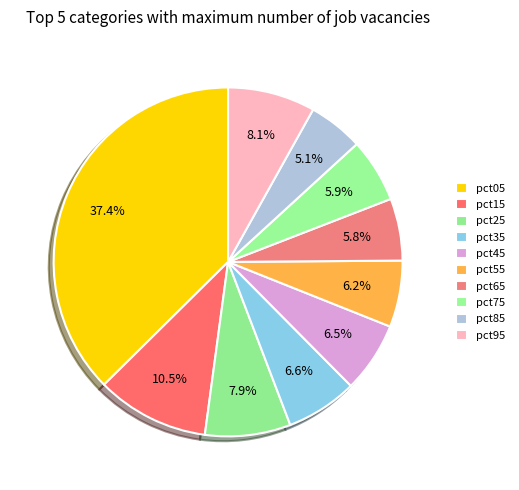

What percentage is the pct85 slice, to the nearest percent?

5%